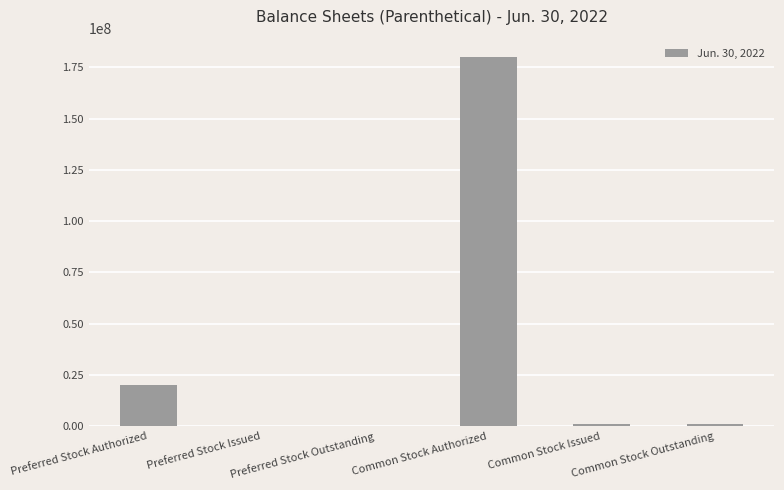

True or false: the data shows 5673393 at Preferred Stock Authorized.

False